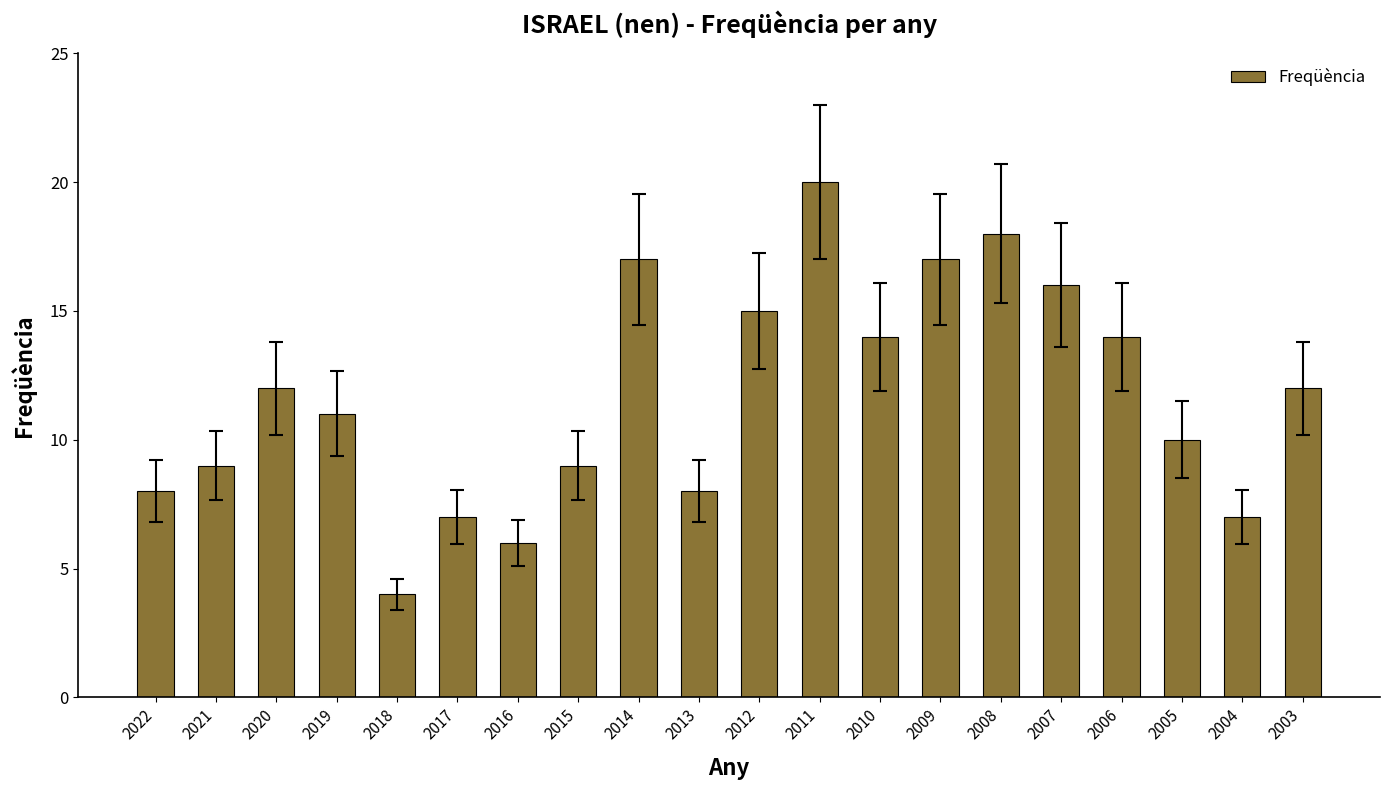

What is the change in value from 2016 to 2003?

+6